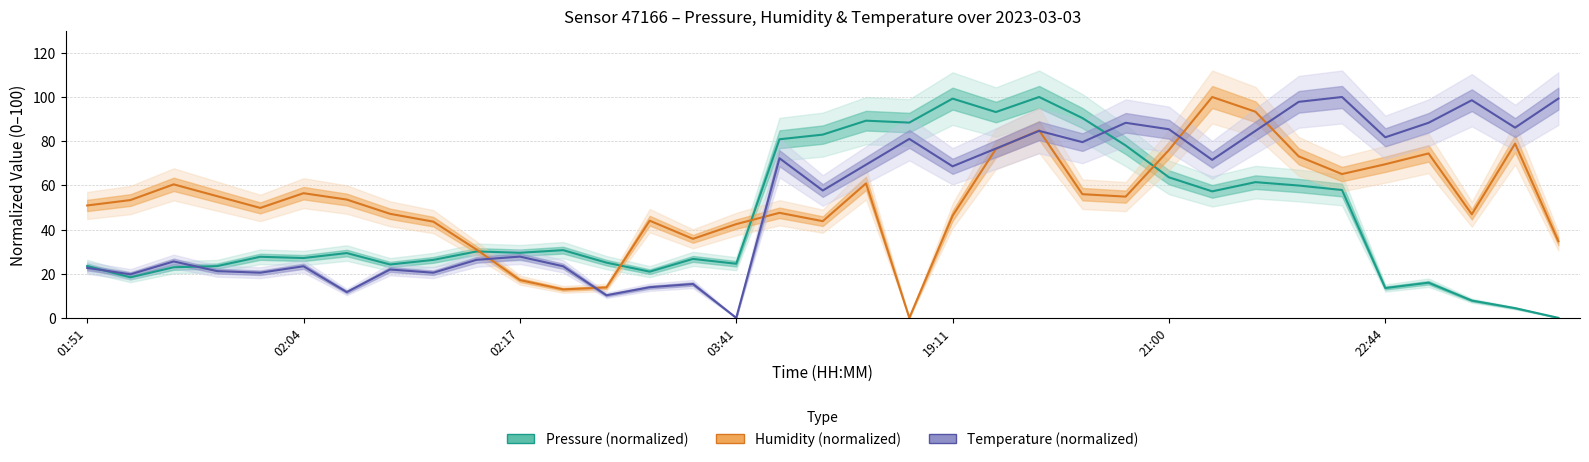

What is the value of the Temperature (normalized) point at the 35th from the left?

99.3